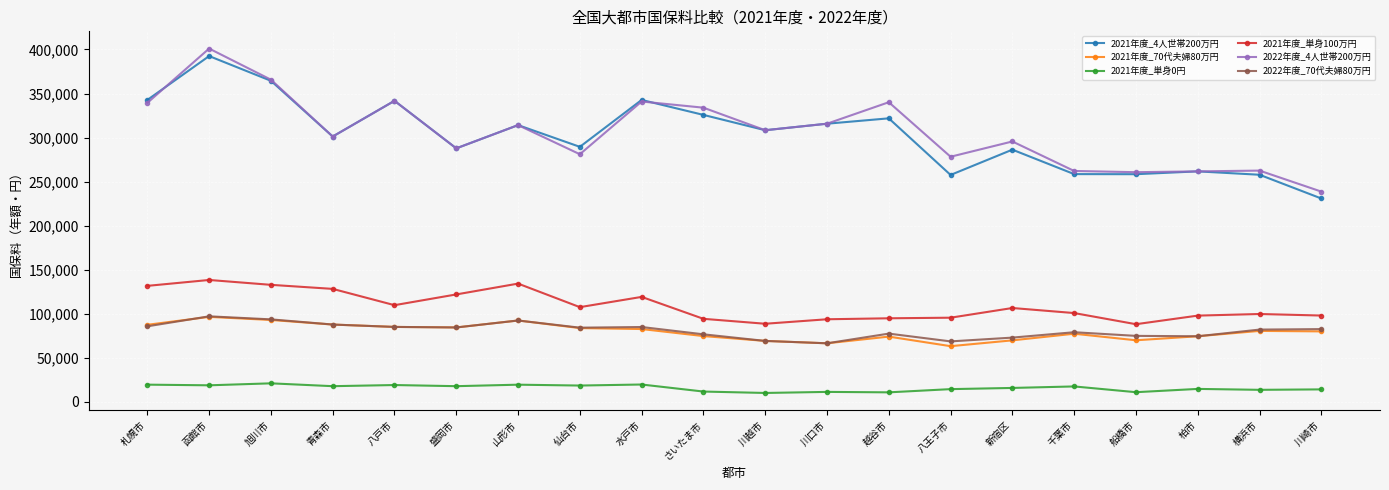

Where does the 2021年度_70代夫婦80万円 series first go above 80380?

札幌市